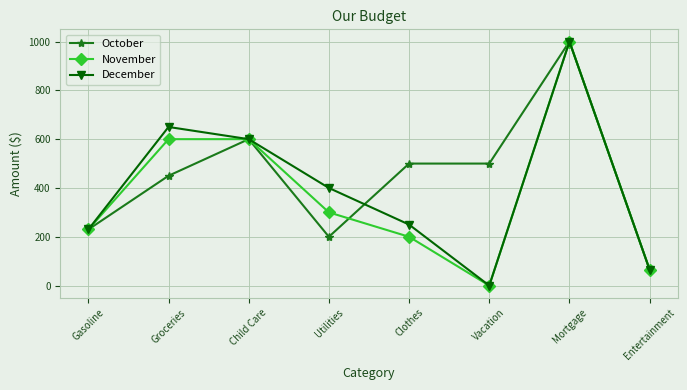

The October series shows 500 at Vacation. True or false?

True